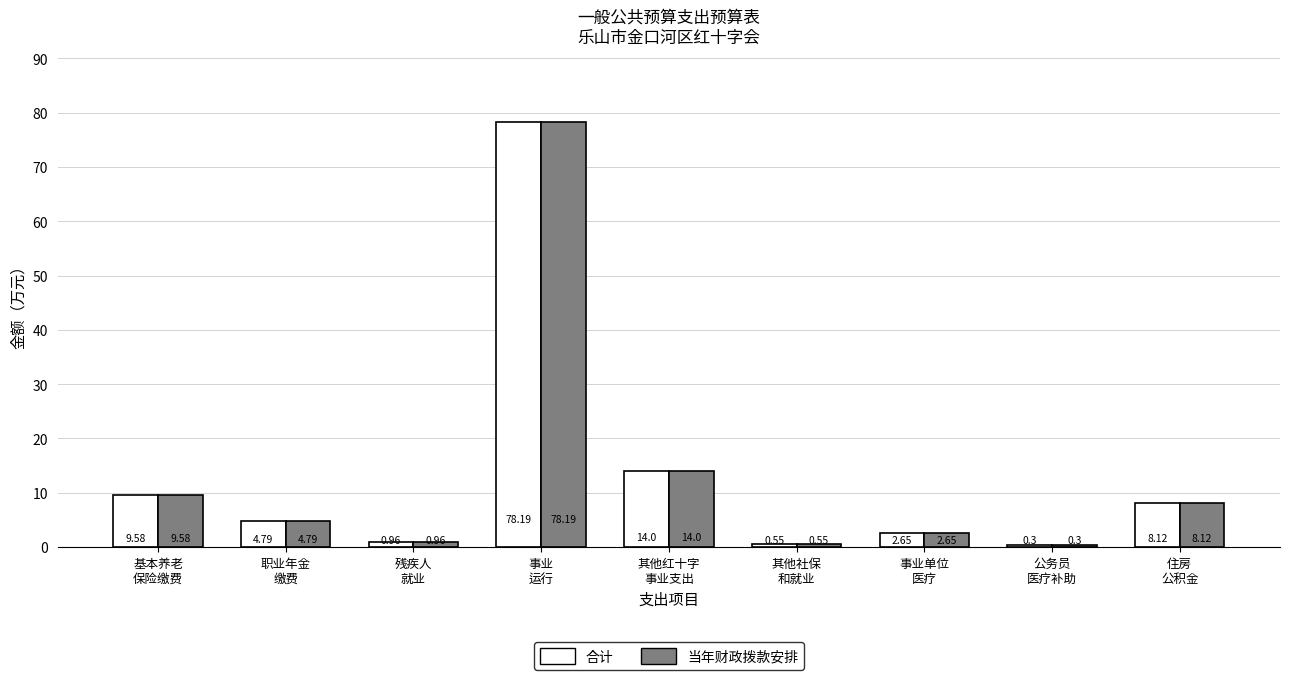

What is the sum of all 合计 values?

119.1